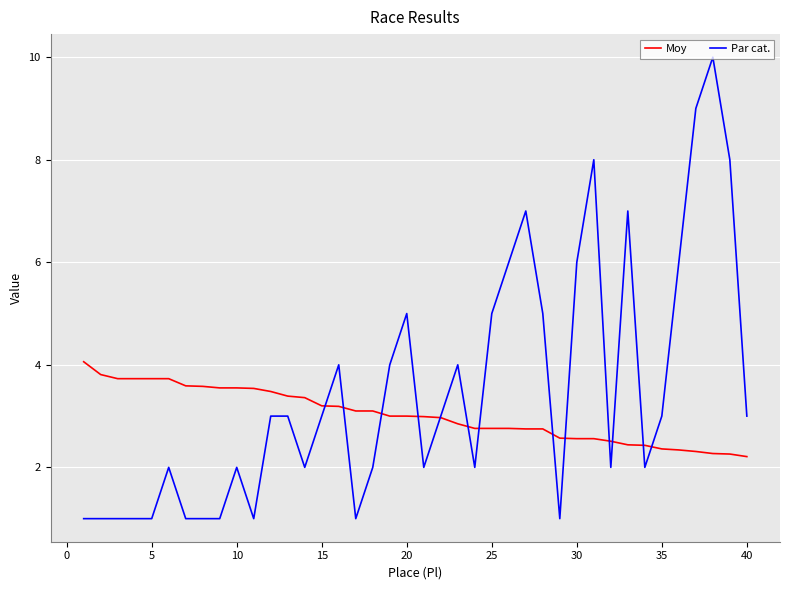

Does the chart have visible grid lines?

Yes